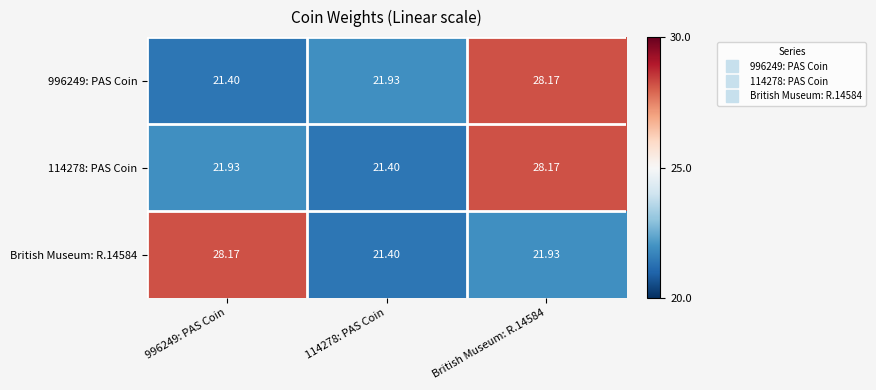

Is the value of British Museum: R.14584 at 996249: PAS Coin greater than the value of 996249: PAS Coin at 996249: PAS Coin?

Yes